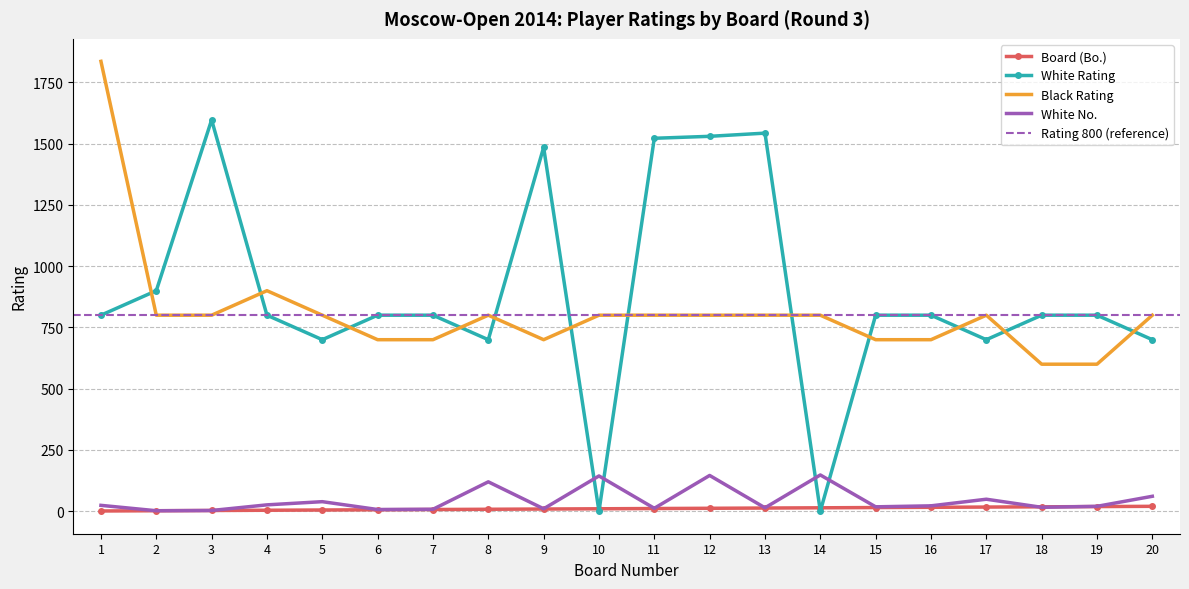

Reading right to left, what are all the values shown in this chart?

Board (Bo.): 20=20	19=19	18=18	17=17	16=16	15=15	14=14	13=13	12=12	11=11	10=10	9=9	8=8	7=7	6=6	5=5	4=4	3=3	2=2	1=1
White Rating: 20=700	19=800	18=800	17=700	16=800	15=800	14=0	13=1543	12=1530	11=1522	10=0	9=1485	8=700	7=800	6=800	5=700	4=800	3=1597	2=900	1=800
Black Rating: 20=800	19=600	18=600	17=800	16=700	15=700	14=800	13=800	12=800	11=800	10=800	9=700	8=800	7=700	6=700	5=800	4=900	3=800	2=800	1=1836
White No.: 20=61	19=20	18=16	17=49	16=22	15=18	14=148	13=14	12=146	11=12	10=144	9=10	8=120	7=8	6=7	5=39	4=26	3=3	2=2	1=24